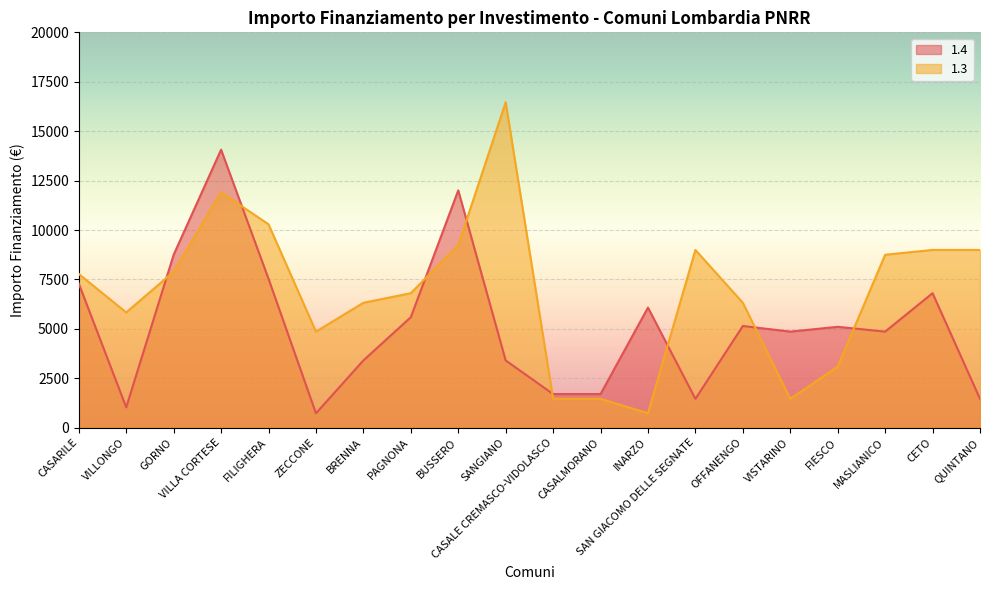

At which label does 1.3 first exceed 7776?

GORNO